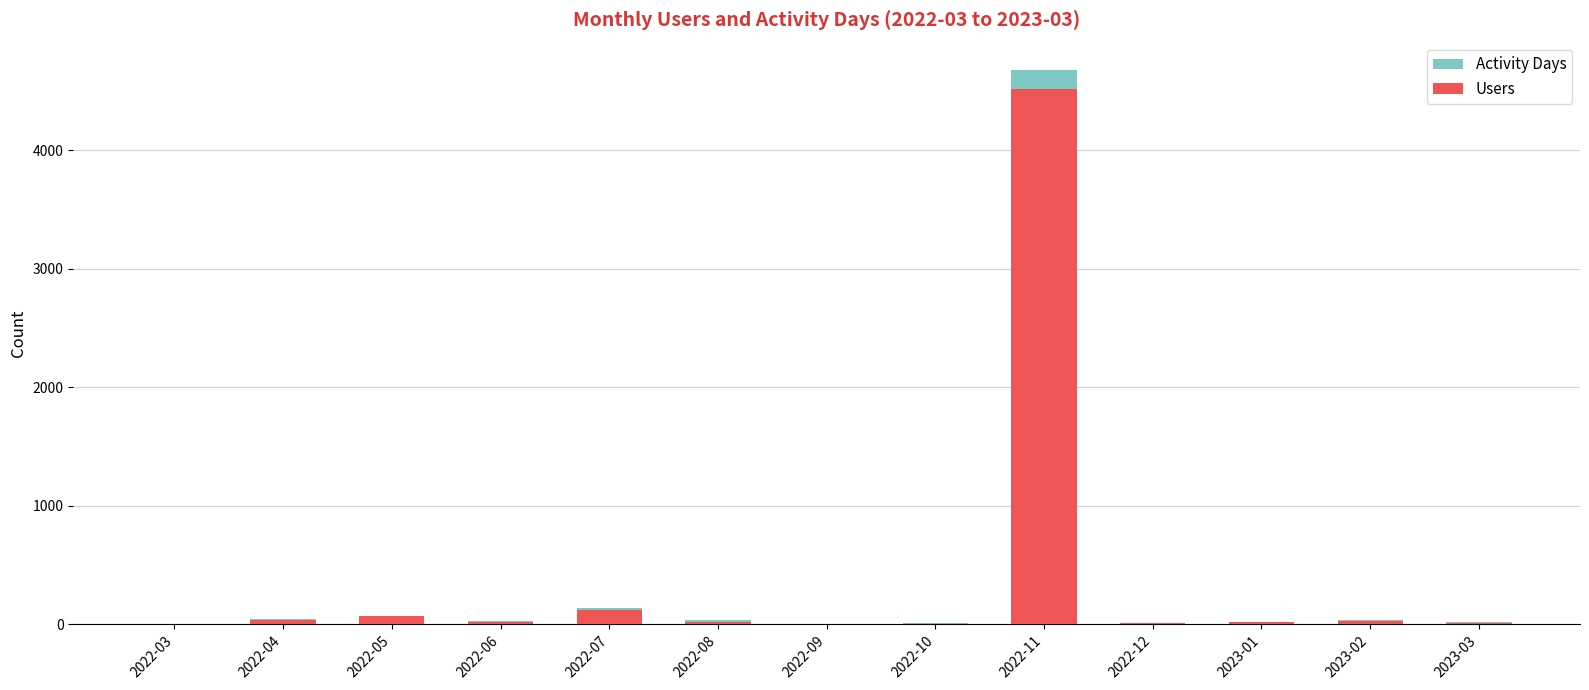

Which has a higher value, 2023-01 or 2022-07?

2022-07